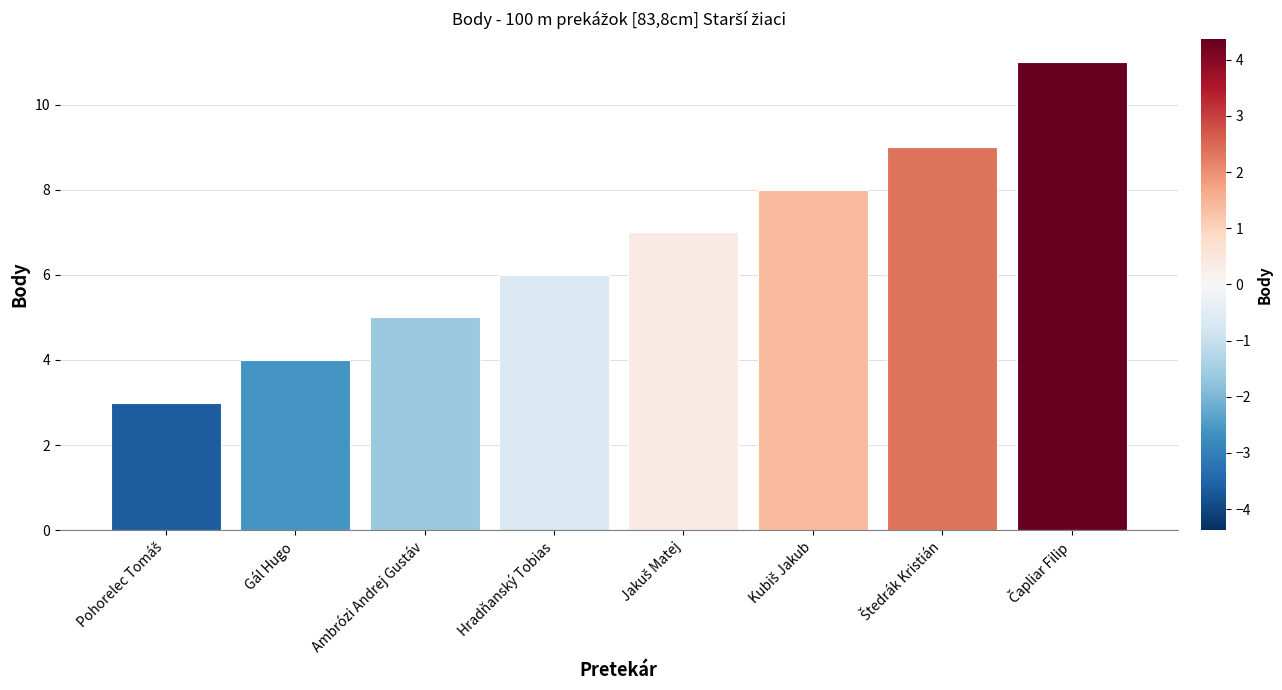

Are the bars grouped side by side (vs. stacked)?

No